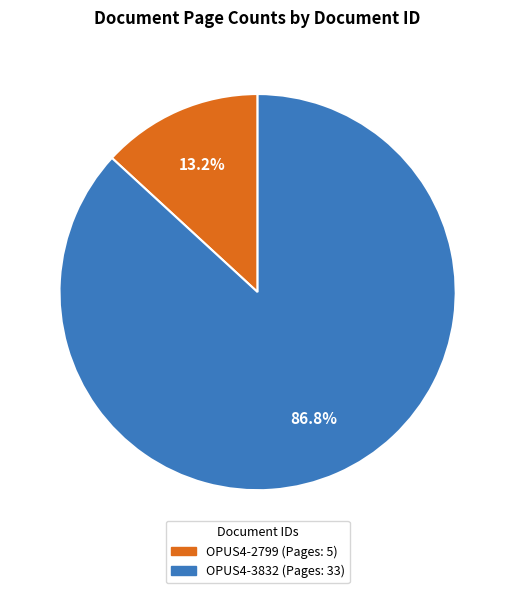

What is the largest slice in the pie chart?

OPUS4-3832